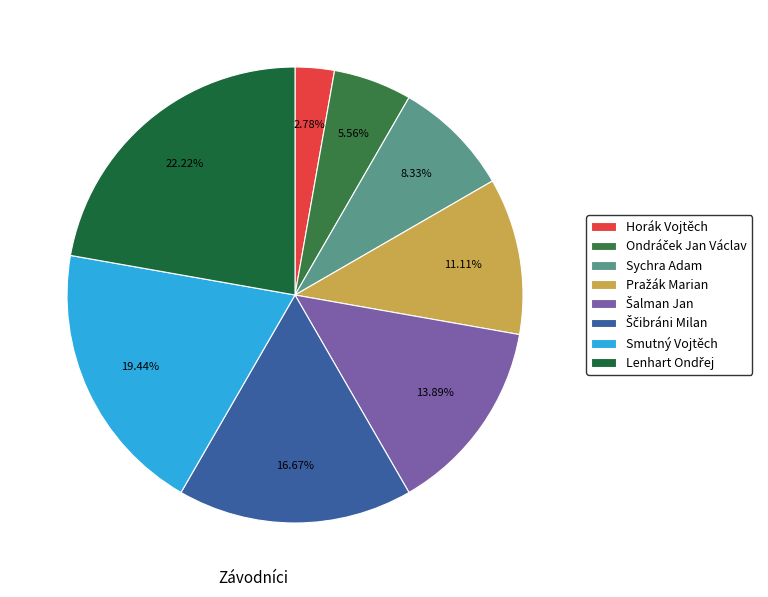

What is the ratio of the value at Ondráček Jan Václav to the value at Smutný Vojtěch?

0.3